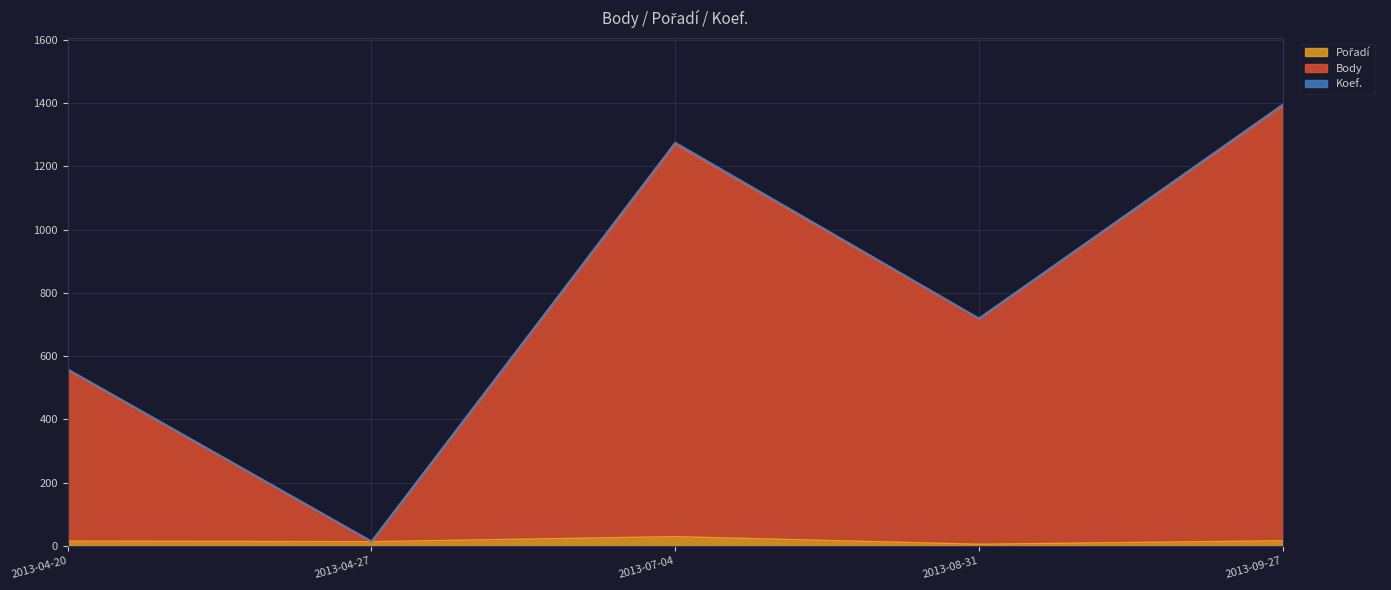

How many interior local valleys does the Pořadí series have?

2